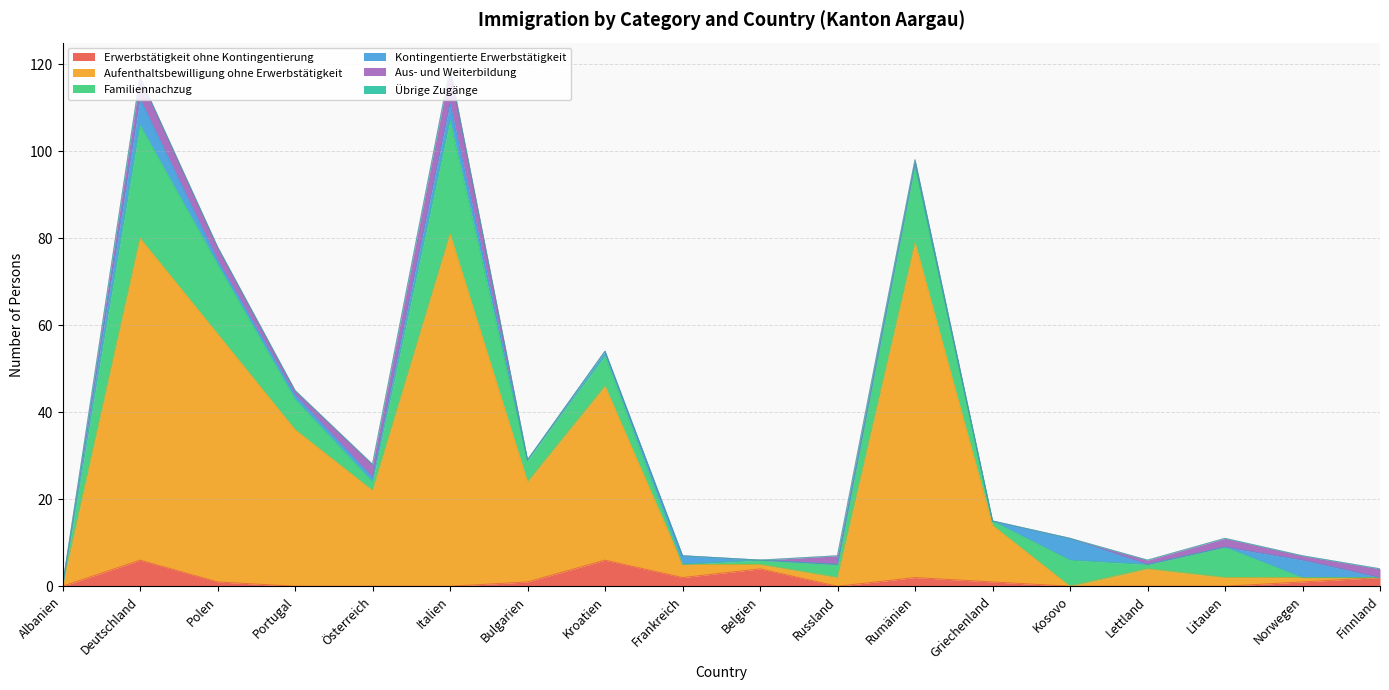

The value of Aus- und Weiterbildung at Italien is 8. True or false?

True